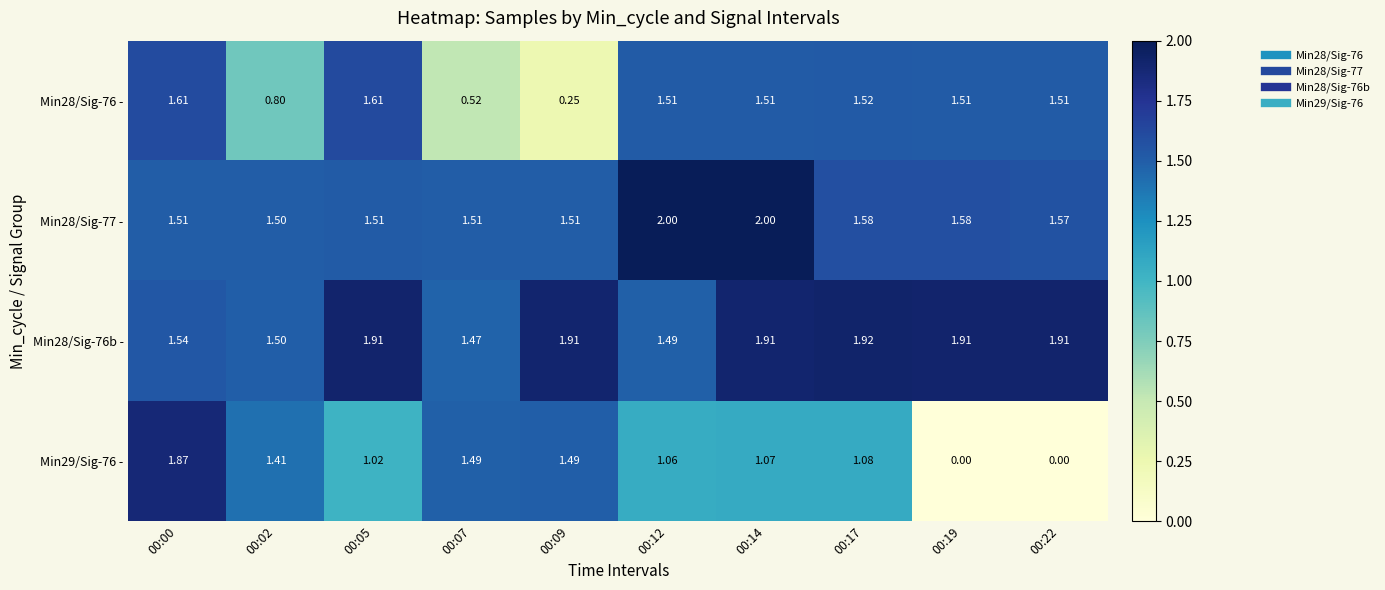

Is the value of Min29/Sig-76 - at 00:19 greater than the value of Min28/Sig-76b - at 00:09?

No